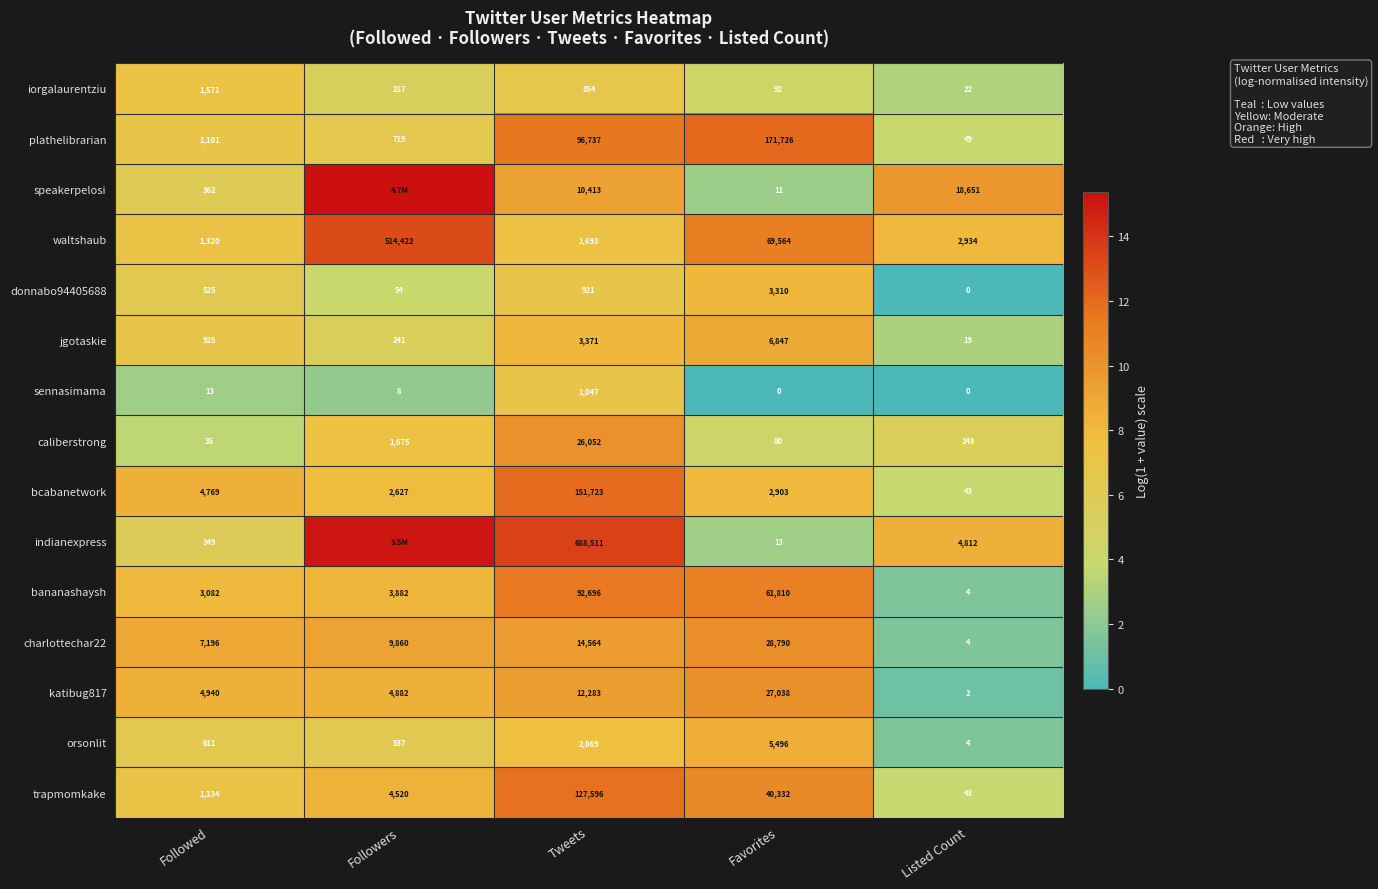

Rank the categories by plathelibrarian value from highest to lowest.

Favorites, Tweets, Followed, Followers, Listed Count